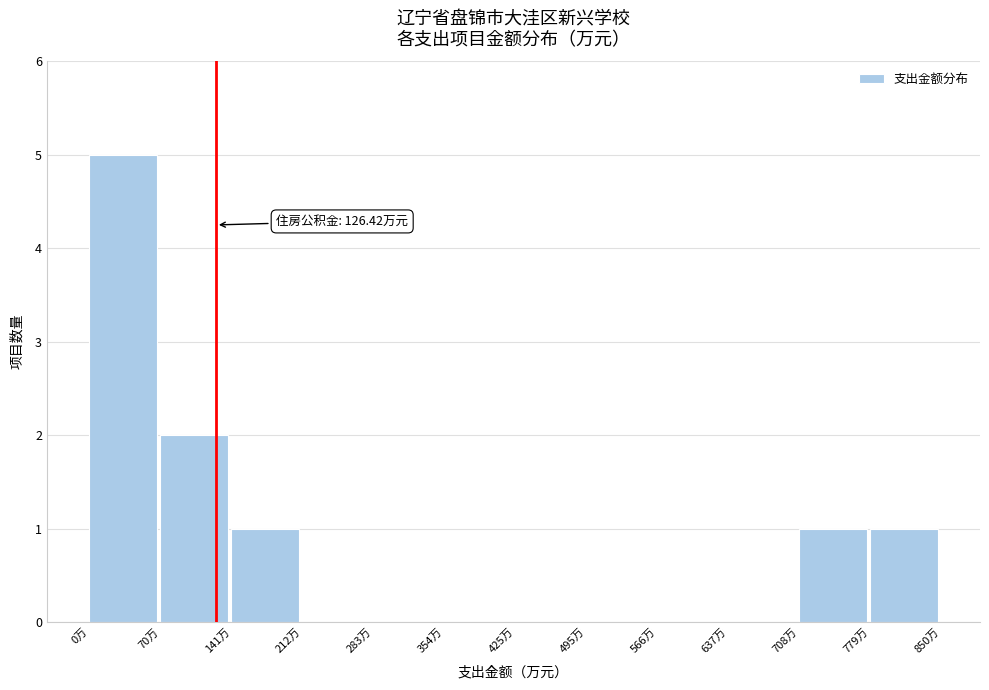

Over which range of the x-axis is the bar tallest?

0 to 70